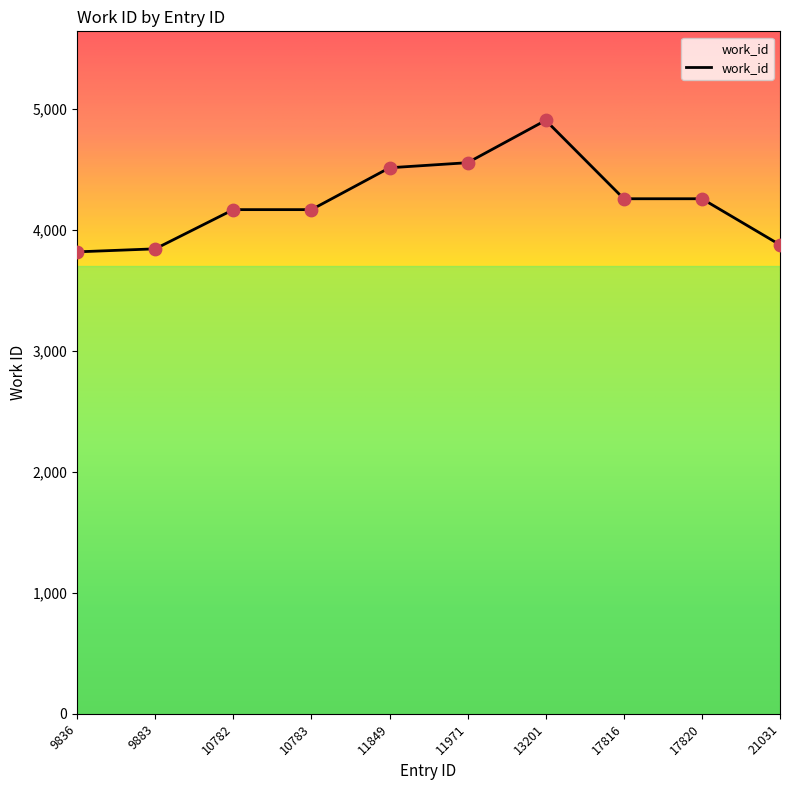

Which has a higher value, 10782 or 11849?

11849